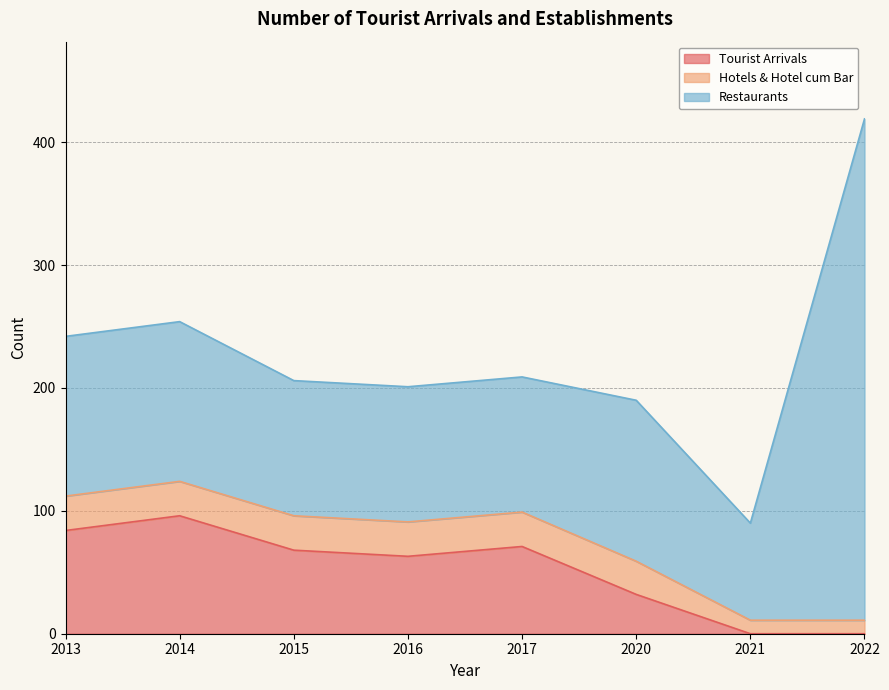

Which category has the lowest value across all series?

2021